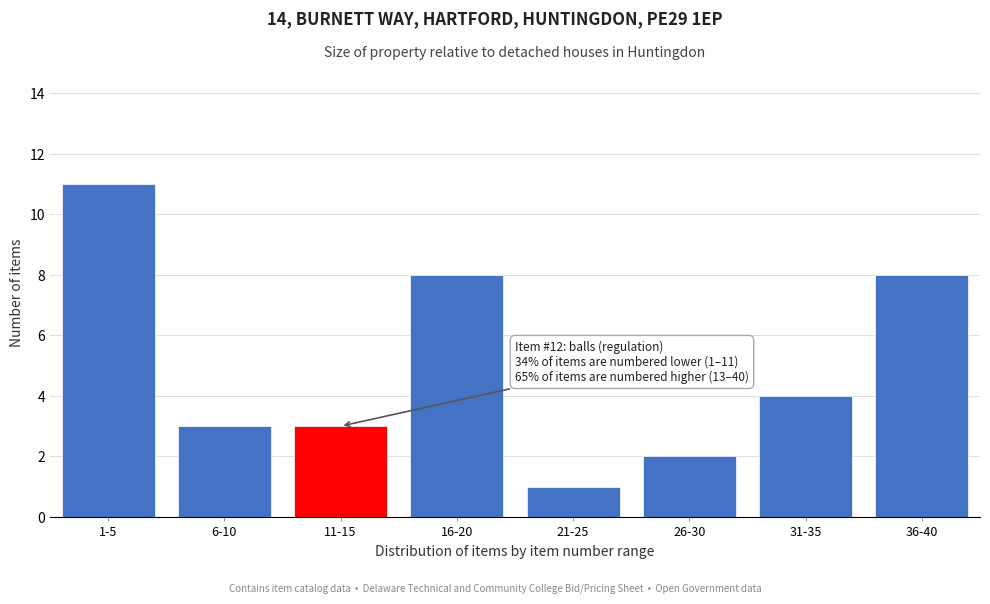

Reading left to right, what are all the values shown in this chart?

1-5=11	6-10=3	11-15=3	16-20=8	21-25=1	26-30=2	31-35=4	36-40=8